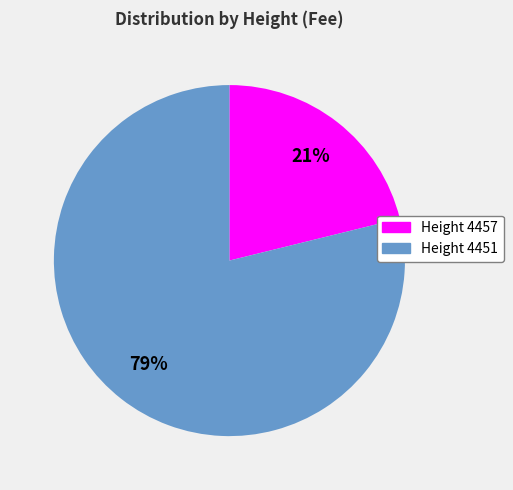

To the nearest percent, what percentage of the pie is Height 4451?

79%